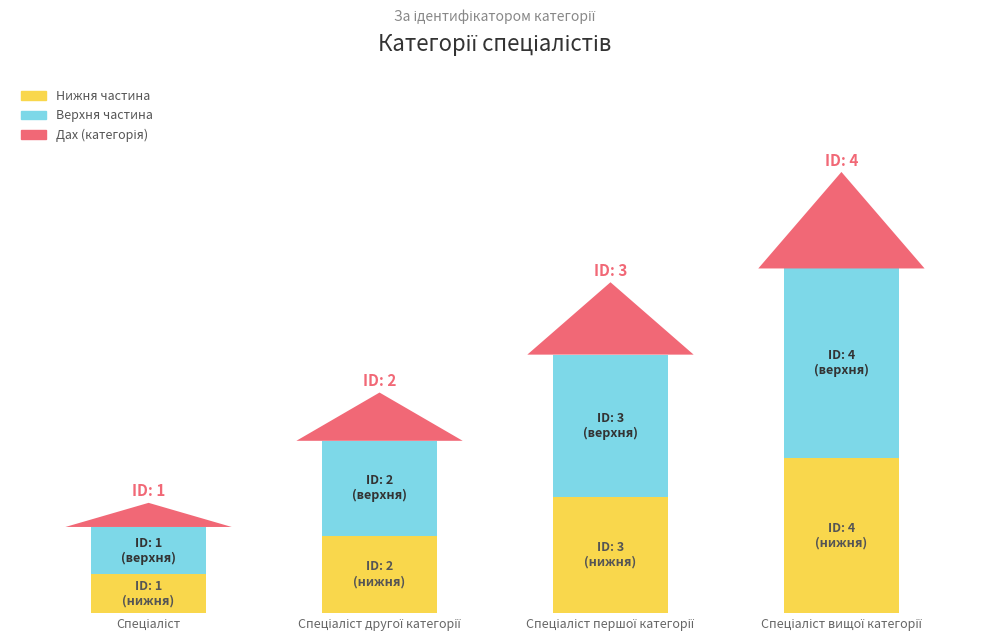

At which label does Нижня частина reach its minimum?

Спеціаліст